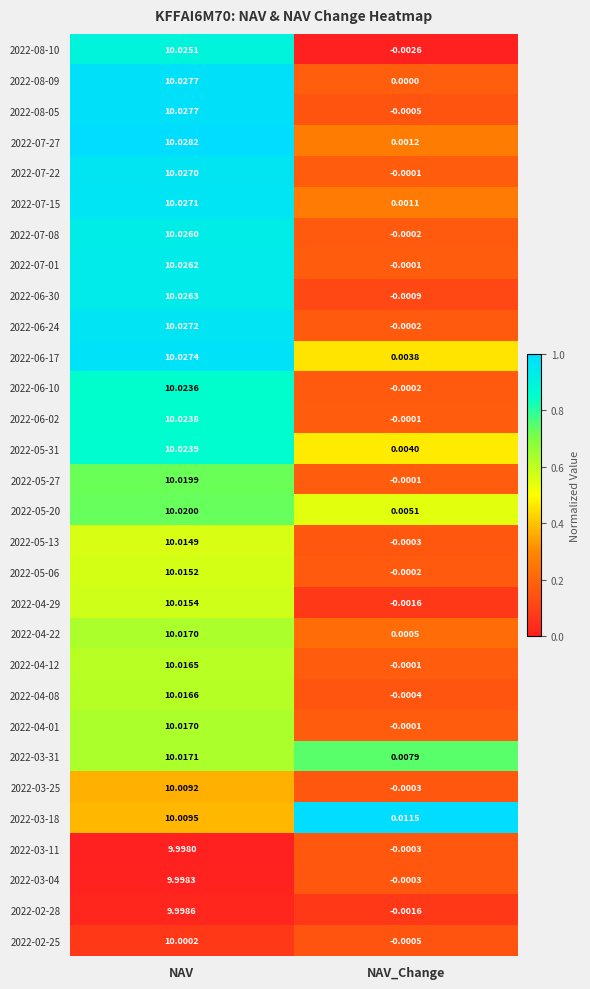

Which category has the lowest value across all series?

NAV_Change